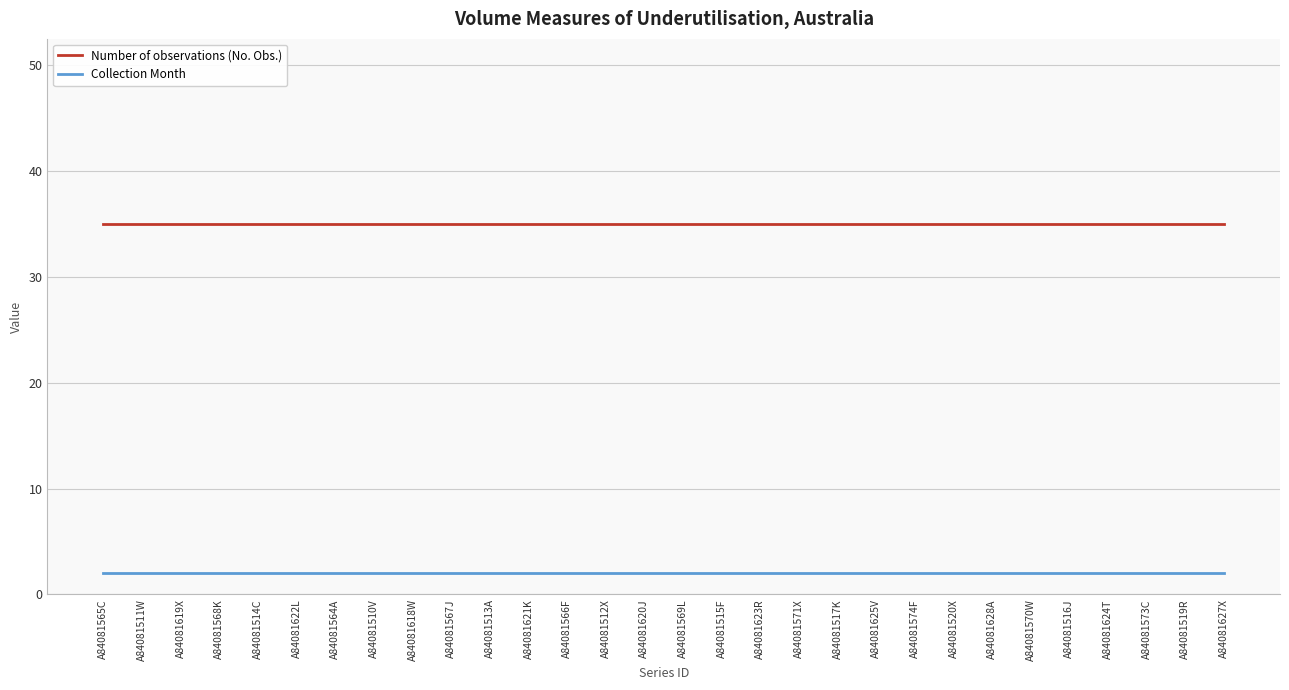

What is the sum of the Number of observations (No. Obs.) values at A84081573C and A84081622L?

70